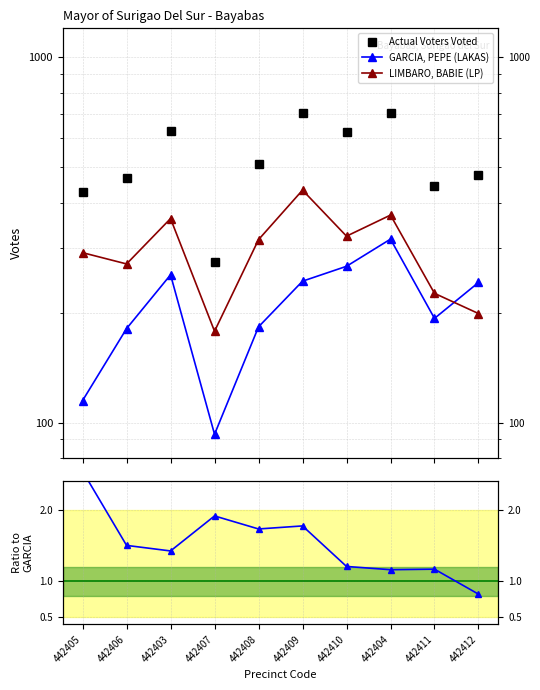

Which series changed the most between 442408 and 442412?

LIMBARO, BABIE (LP)